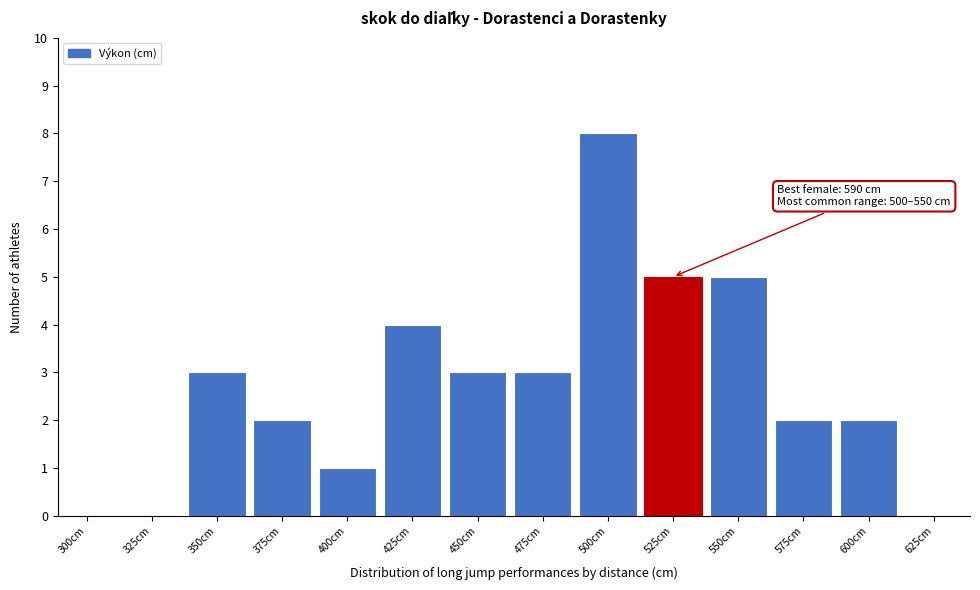

Reading right to left, extract all data points from this chart.

625cm=0	600cm=2	575cm=2	550cm=5	525cm=5	500cm=8	475cm=3	450cm=3	425cm=4	400cm=1	375cm=2	350cm=3	325cm=0	300cm=0